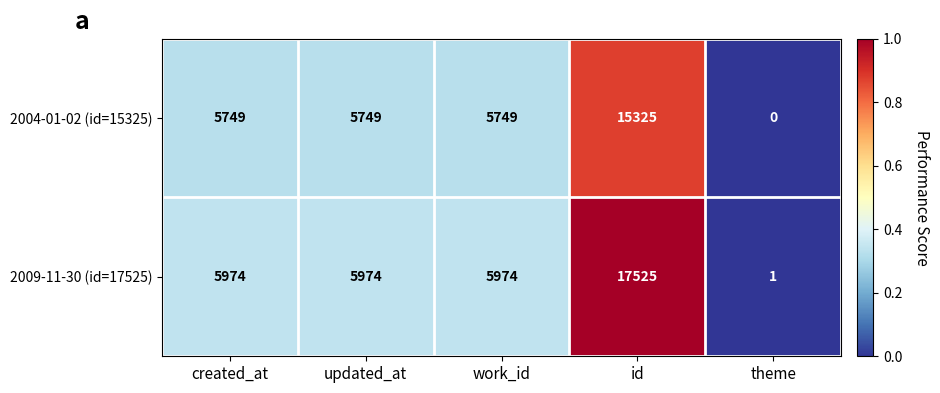

Reading left to right, extract all data points from this chart.

2004-01-02 (id=15325): 5749	5749	5749	15325	0
2009-11-30 (id=17525): 5974	5974	5974	17525	1